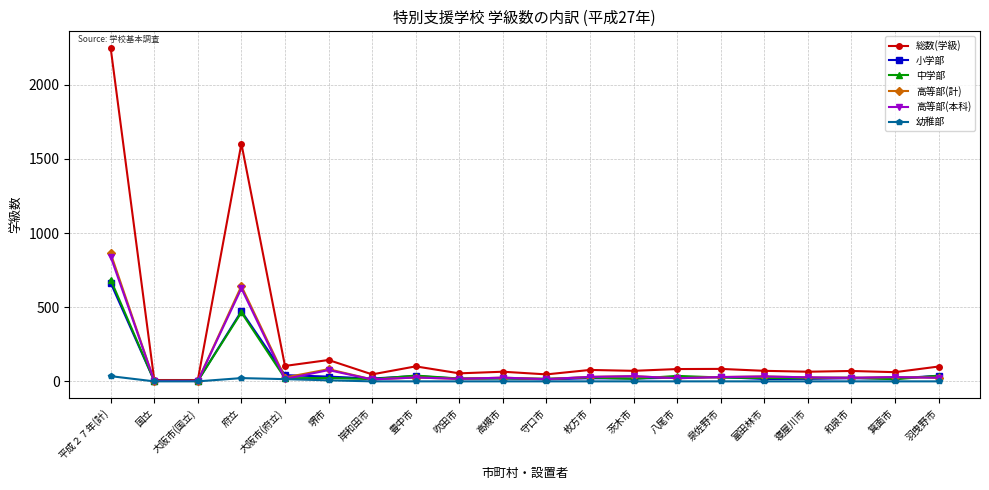

How many distinct data groups are displayed?

6